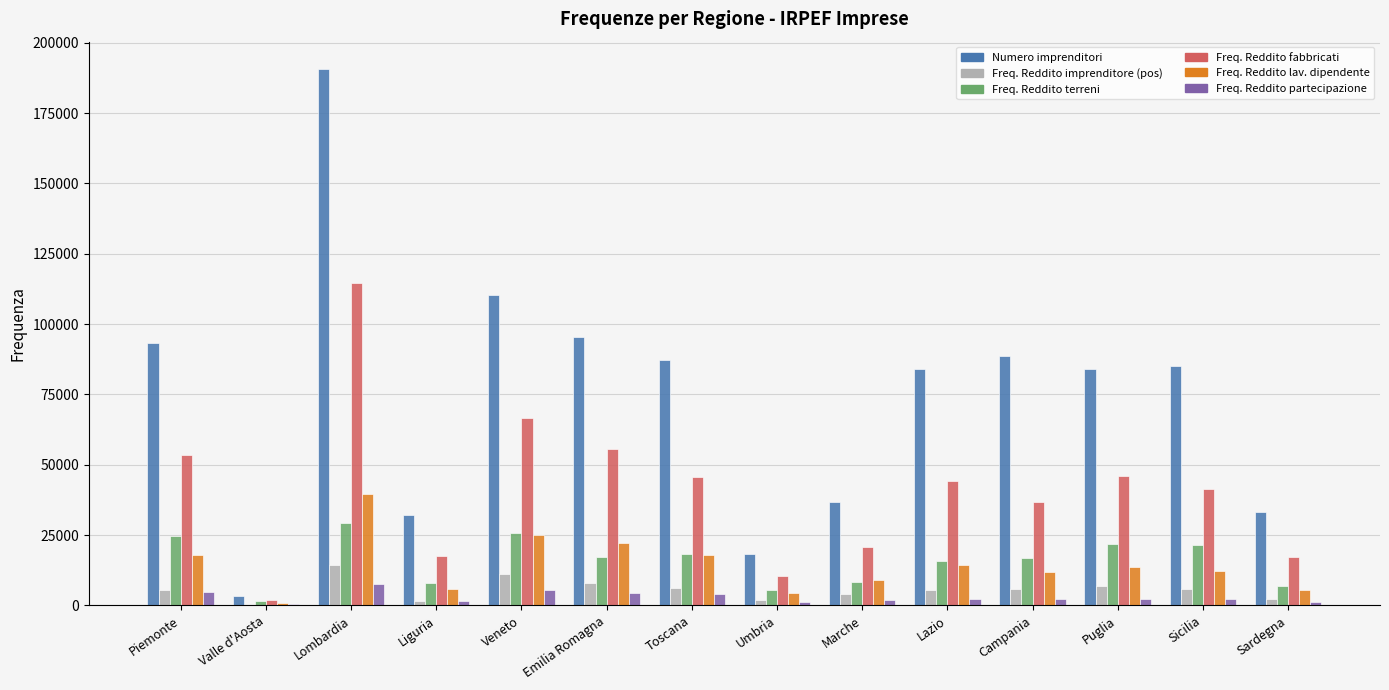

Which series has the largest total across all categories?

Numero imprenditori